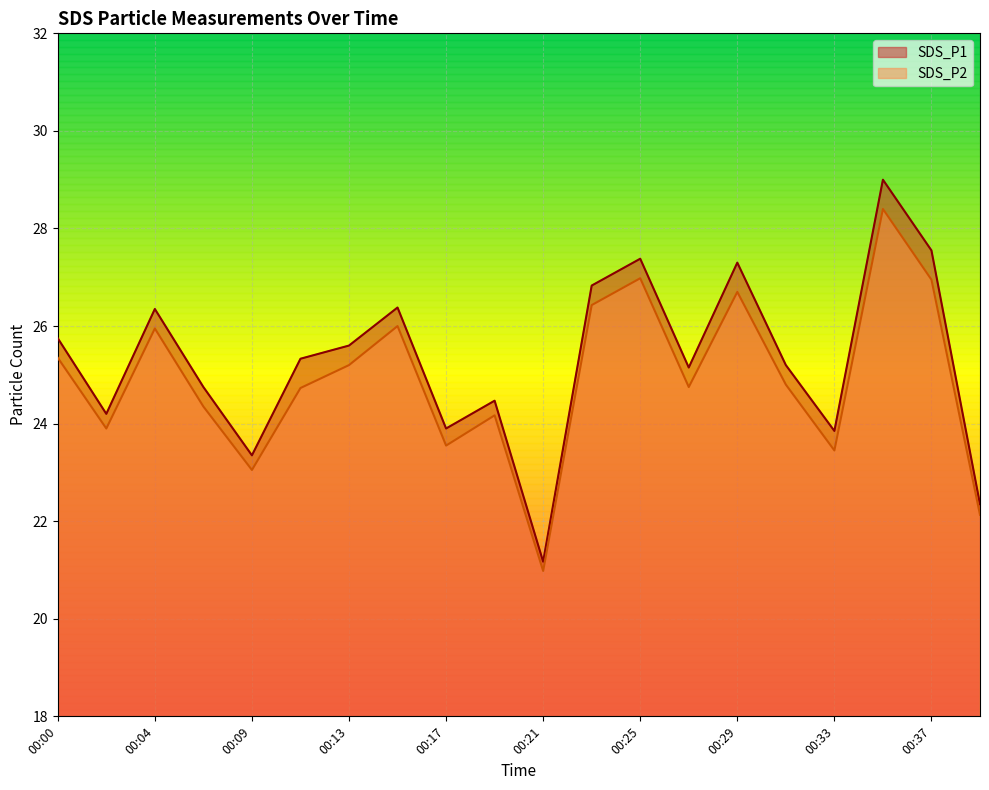

Which series has the widest spread of values?

SDS_P1